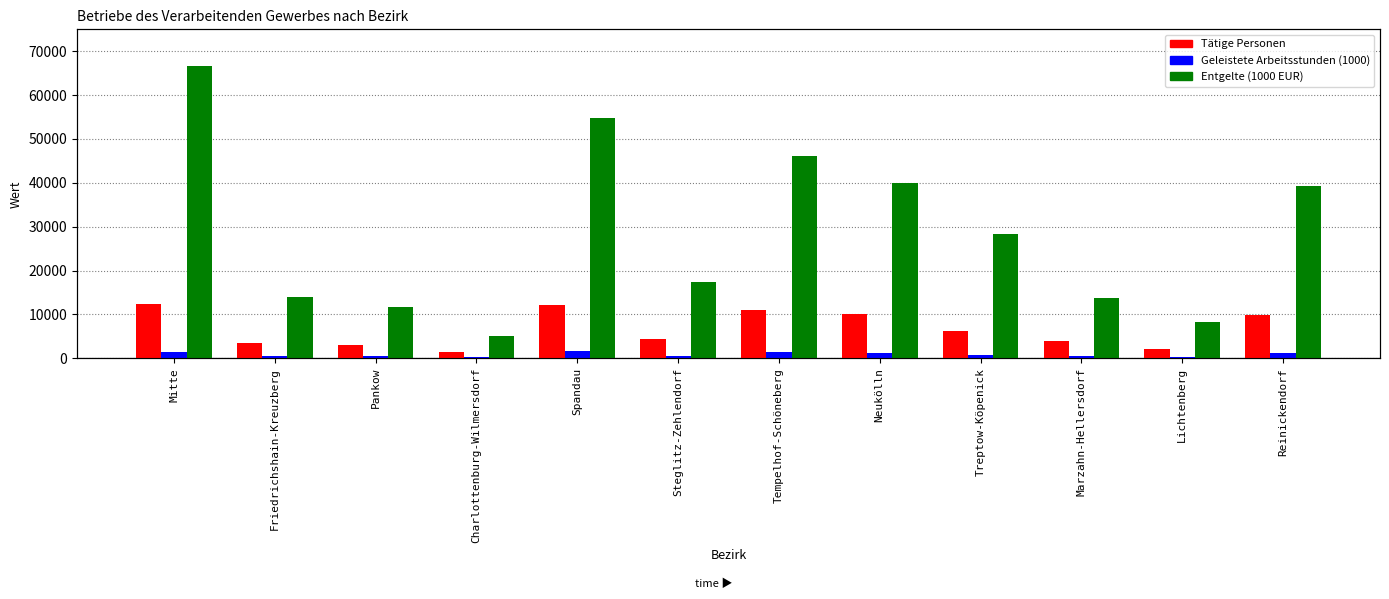

What is the difference between the second highest and minimum values in the Entgelte (1000 EUR) series?

49774